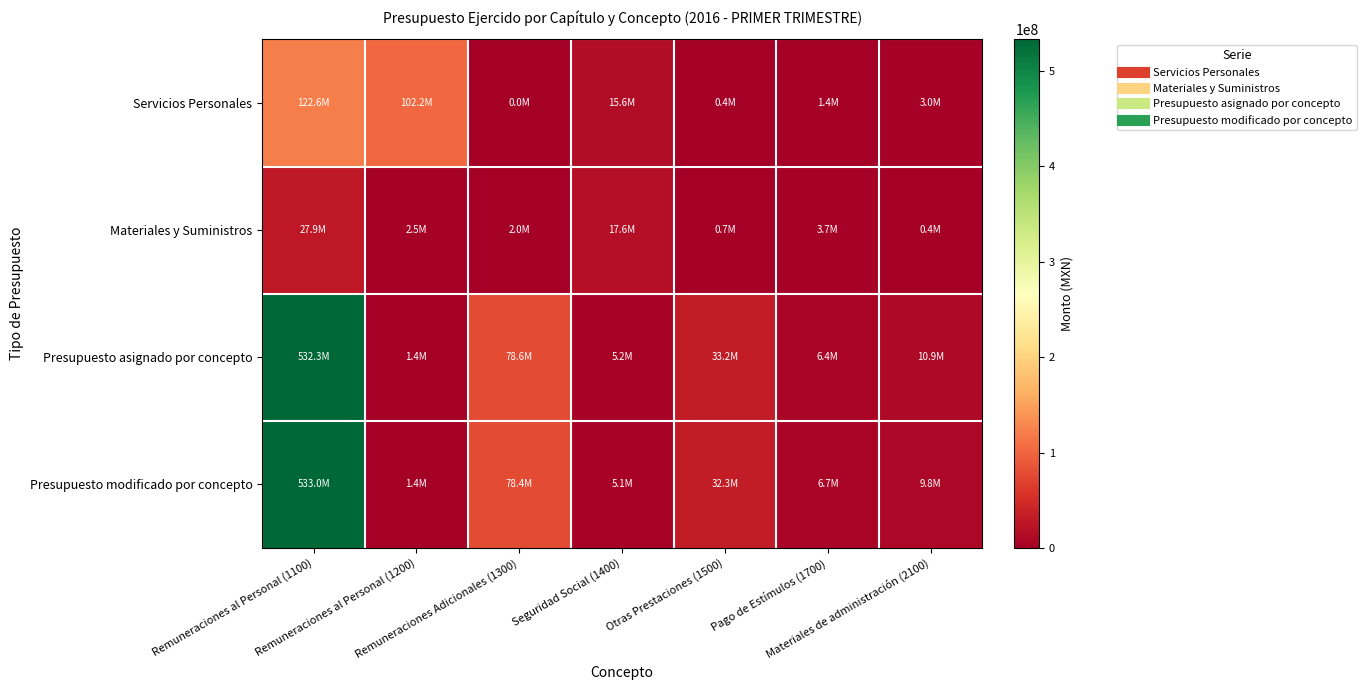

Reading left to right, transcribe all the data shown in this chart.

Servicios Personales: Remuneraciones al Personal (1100)=122591324.2	Remuneraciones al Personal (1200)=102208174.2	Remuneraciones Adicionales (1300)=0.0	Seguridad Social (1400)=15609671.6	Otras Prestaciones (1500)=352211.2	Pago de Estímulos (1700)=1373755.1	Materiales de administración (2100)=3047512.1
Materiales y Suministros: Remuneraciones al Personal (1100)=27931789.3	Remuneraciones al Personal (1200)=2525659.6	Remuneraciones Adicionales (1300)=1999641.6	Seguridad Social (1400)=17636976.8	Otras Prestaciones (1500)=651102.9	Pago de Estímulos (1700)=3748995.8	Materiales de administración (2100)=418151.6
Presupuesto asignado por concepto: Remuneraciones al Personal (1100)=532290970.7	Remuneraciones al Personal (1200)=1388014.7	Remuneraciones Adicionales (1300)=78610539.2	Seguridad Social (1400)=5169052.0	Otras Prestaciones (1500)=33196181.3	Pago de Estímulos (1700)=6447465.3	Materiales de administración (2100)=10932936.9
Presupuesto modificado por concepto: Remuneraciones al Personal (1100)=532983951.5	Remuneraciones al Personal (1200)=1388014.7	Remuneraciones Adicionales (1300)=78351156.0	Seguridad Social (1400)=5069052.0	Otras Prestaciones (1500)=32293956.8	Pago de Estímulos (1700)=6695712.4	Materiales de administración (2100)=9802108.5